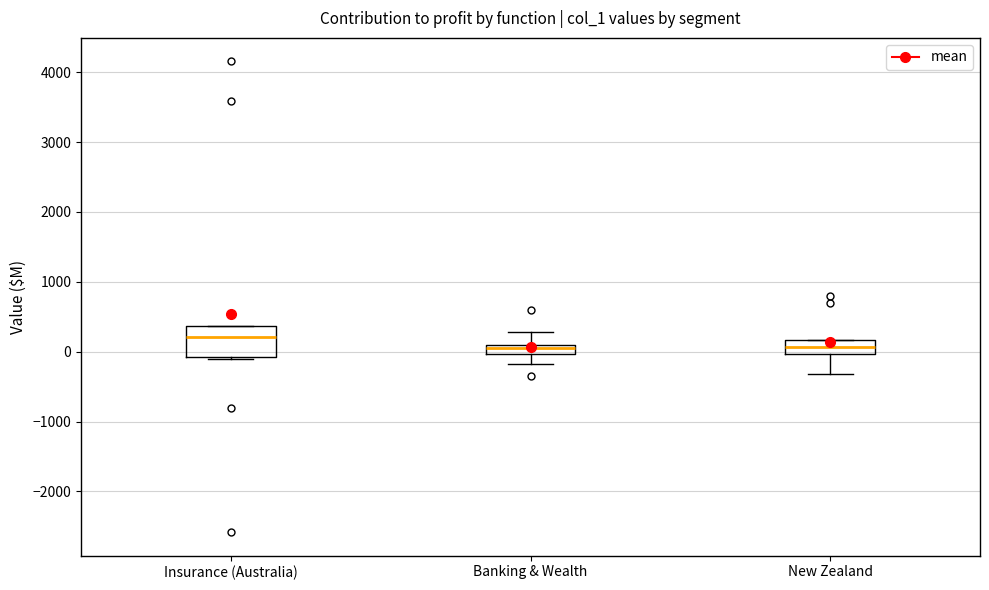

Comparing the boxes themselves (not the whiskers), which one is the tallest?

Insurance (Australia)